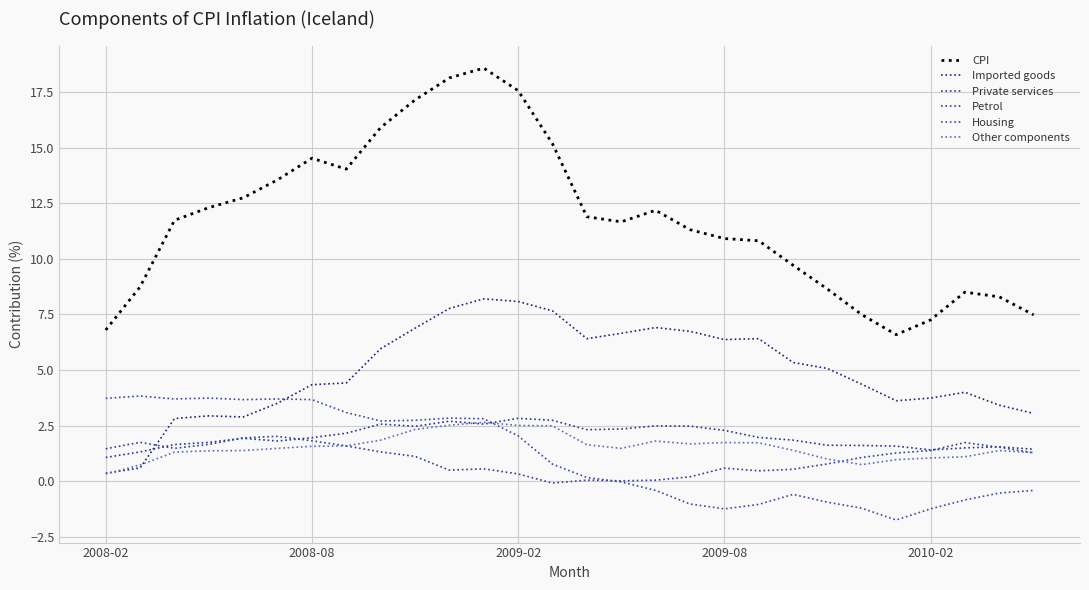

Which series has the largest total across all categories?

CPI